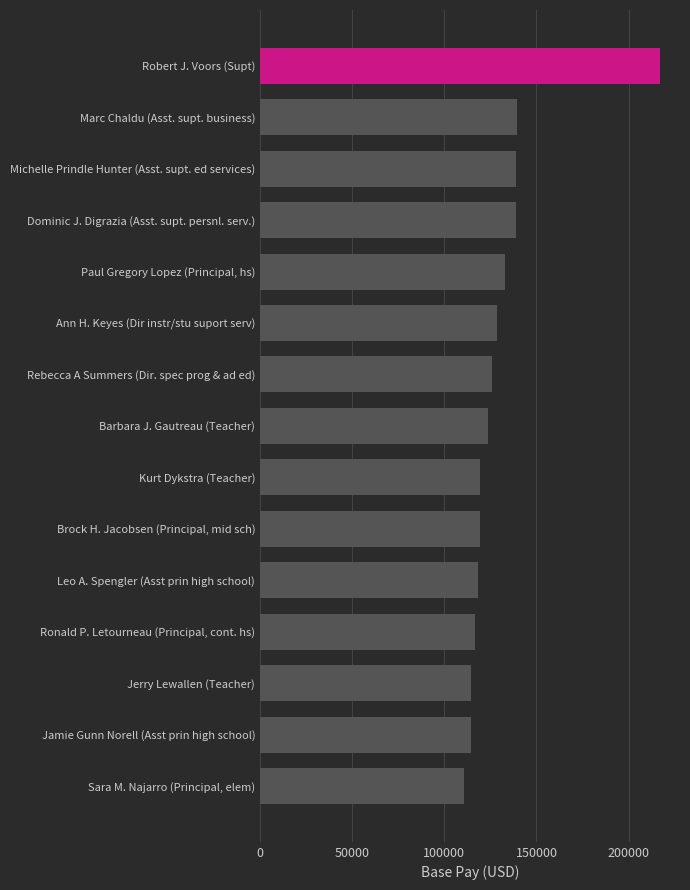

What is the label of the 9th bar from the bottom?

Rebecca A Summers (Dir. spec prog & ad ed)